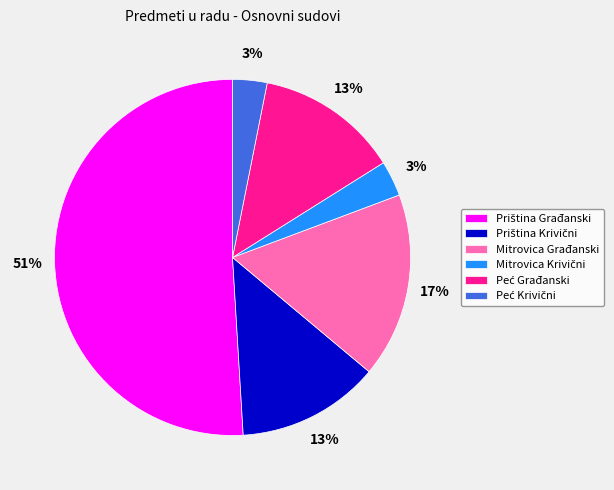

Is there any slice that represents more than half of the pie?

Yes